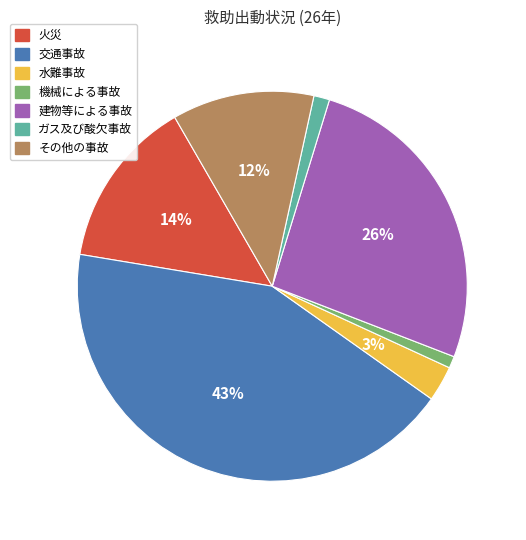

Do 建物等による事故 and 水難事故 together represent more than half of the pie?

No